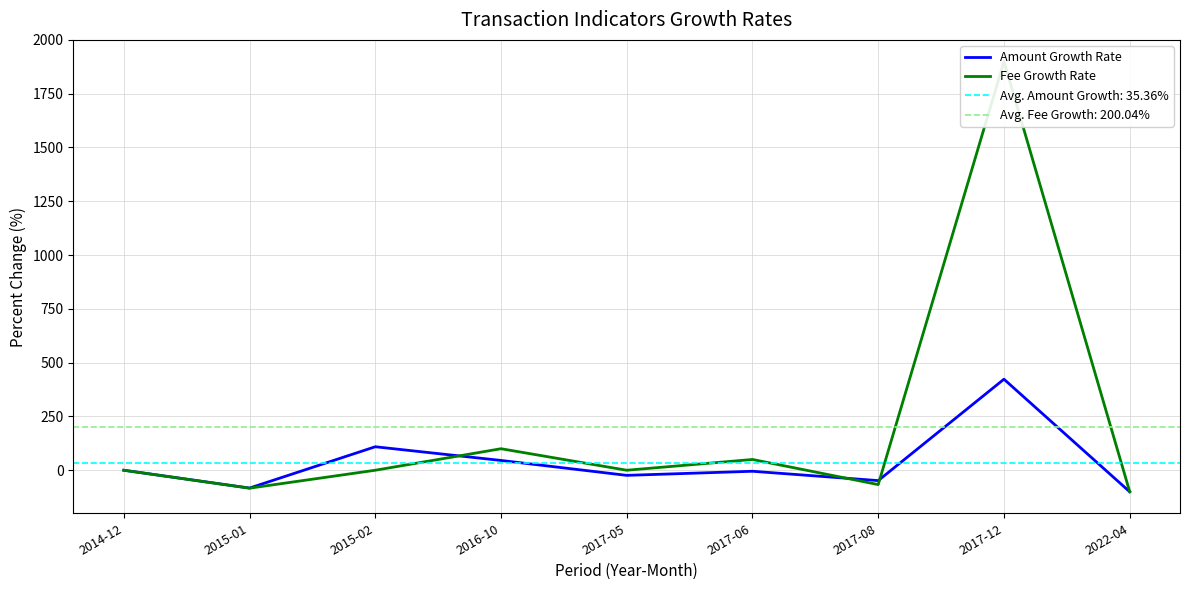

Reading right to left, what are all the values shown in this chart?

Amount Growth Rate: 2022-04=-100.0	2017-12=423.1	2017-08=-48.2	2017-06=-4.8	2017-05=-23.8	2016-10=45.5	2015-02=109.2	2015-01=-82.9	2014-12=0.0
Fee Growth Rate: 2022-04=-99.6	2017-12=1900.0	2017-08=-66.7	2017-06=50.0	2017-05=0.0	2016-10=100.0	2015-02=0.0	2015-01=-83.3	2014-12=0.0